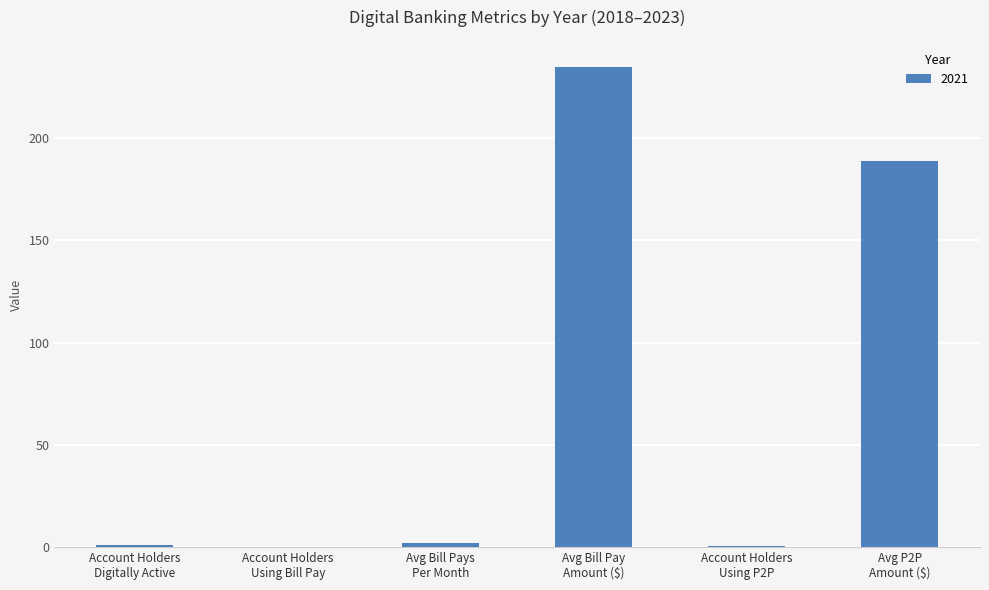

How many distinct data groups are displayed?

1